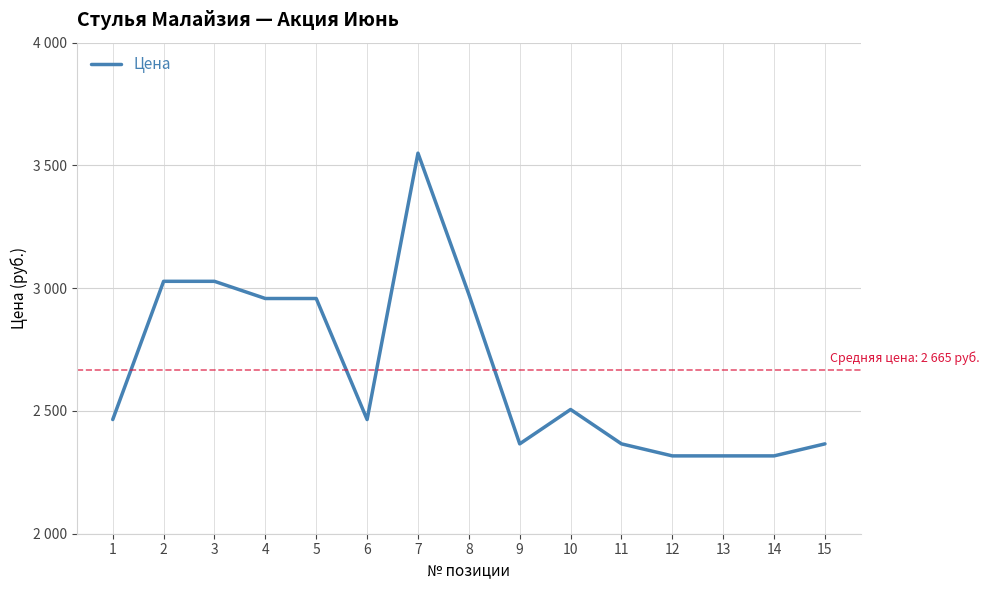

True or false: the data shows 1033 at 7.

False